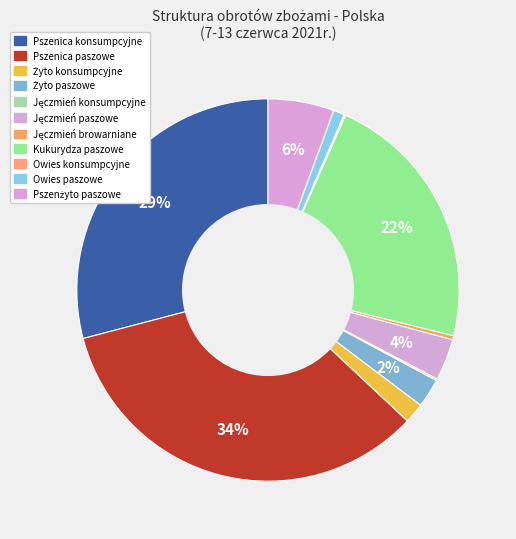

Which slice is the smallest?

Owies konsumpcyjne